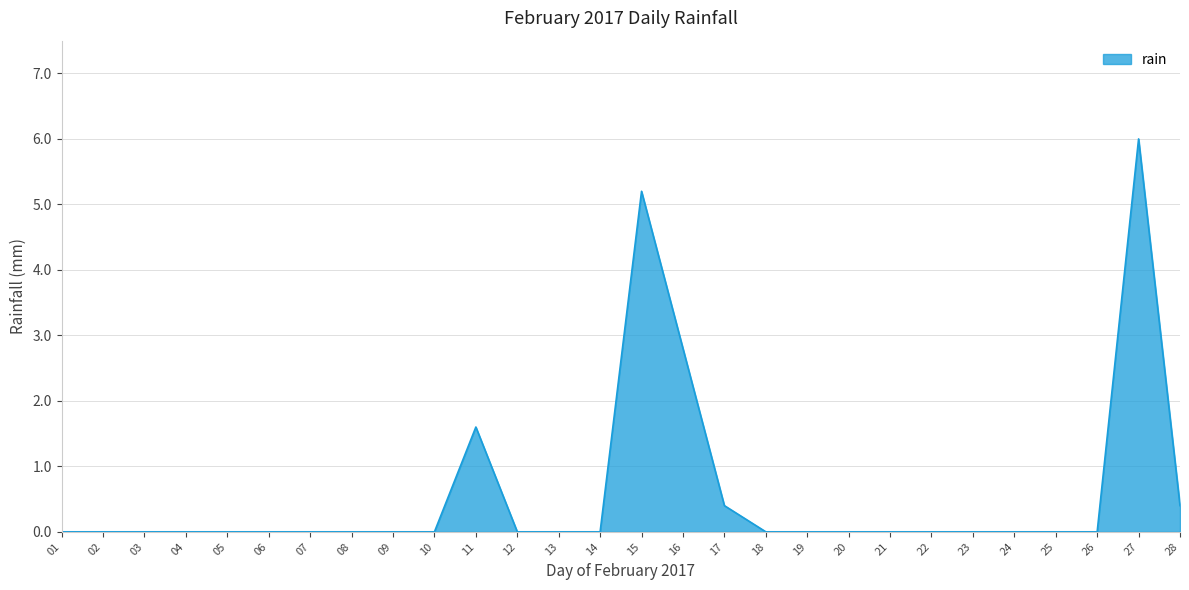

Which has a higher value, 17 or 19?

17